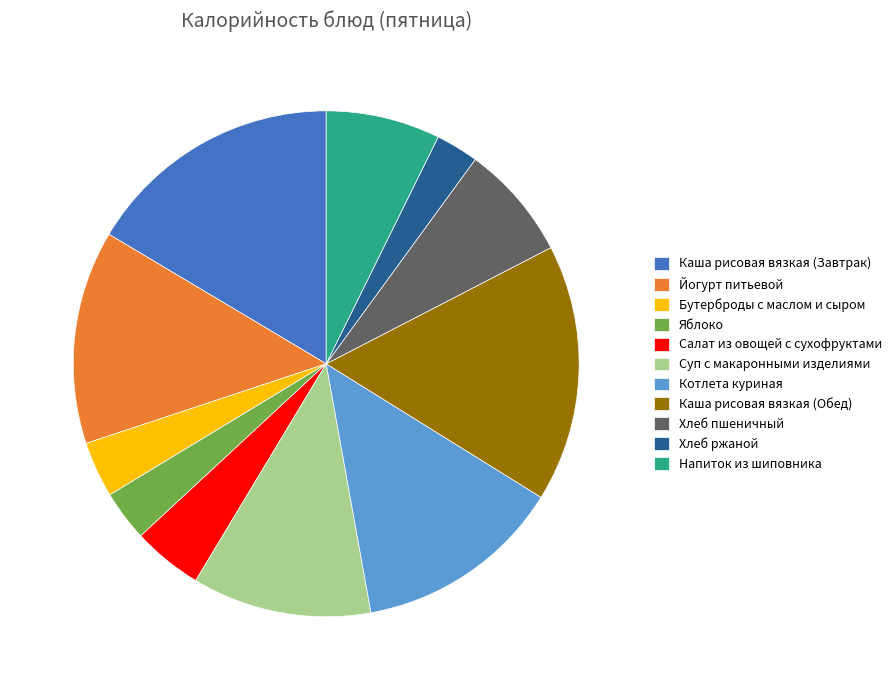

Which slice is the smallest?

Хлеб ржаной